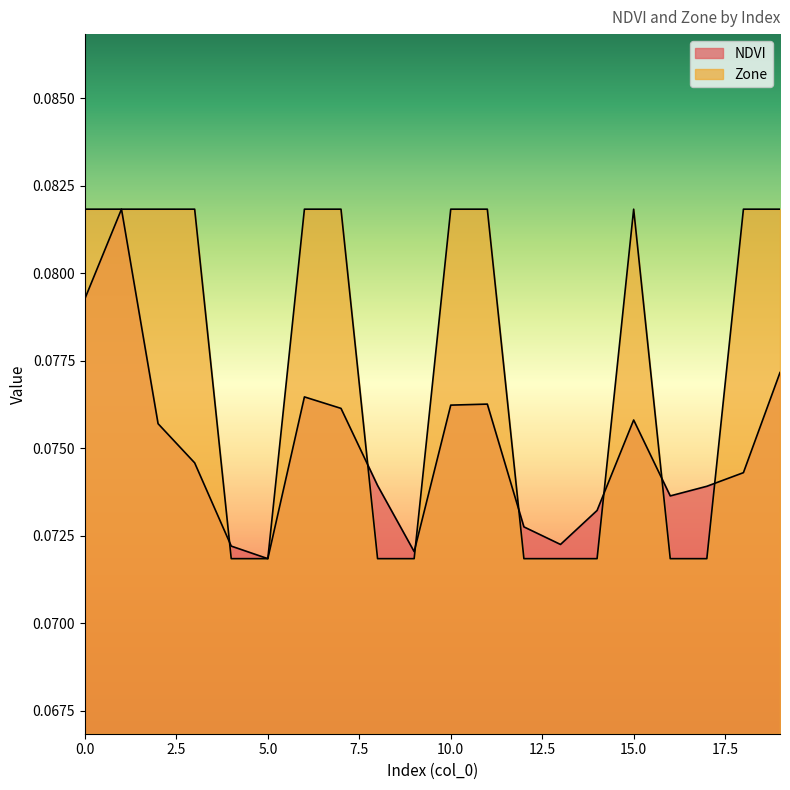

What is the smallest value displayed?

0.1